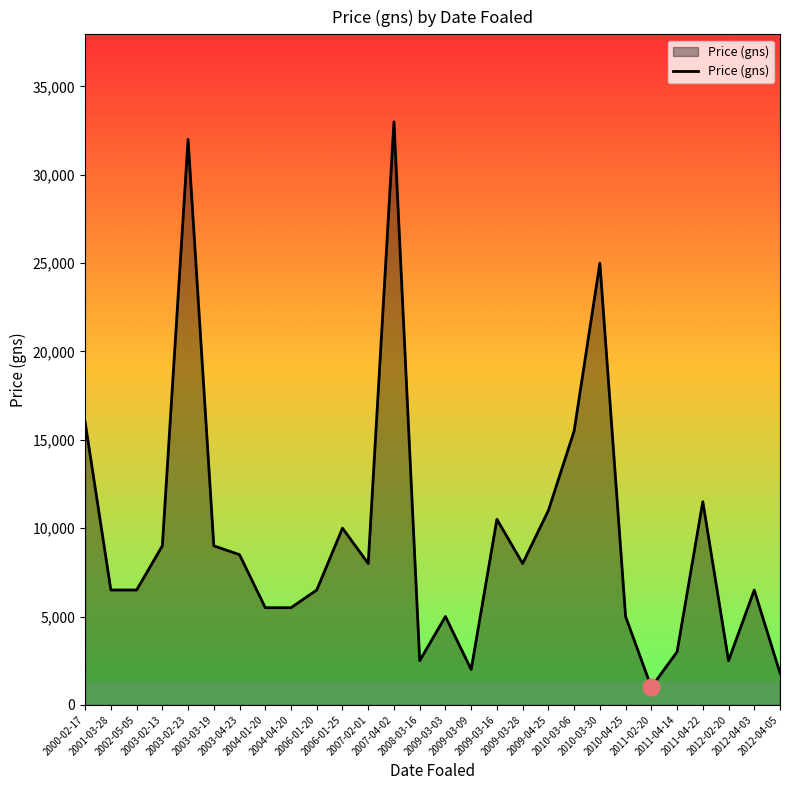

Reading right to left, extract all data points from this chart.

2012-04-05=1800	2012-04-03=6500	2012-02-20=2500	2011-04-22=11500	2011-04-14=3000	2011-02-20=1000	2010-04-25=5000	2010-03-30=25000	2010-03-06=15500	2009-04-25=11000	2009-03-28=8000	2009-03-16=10500	2009-03-09=2000	2009-03-03=5000	2008-03-16=2500	2007-04-02=33000	2007-02-01=8000	2006-01-25=10000	2006-01-20=6500	2004-04-20=5500	2004-01-20=5500	2003-04-23=8500	2003-03-19=9000	2003-02-23=32000	2003-02-13=9000	2002-05-05=6500	2001-03-28=6500	2000-02-17=16000